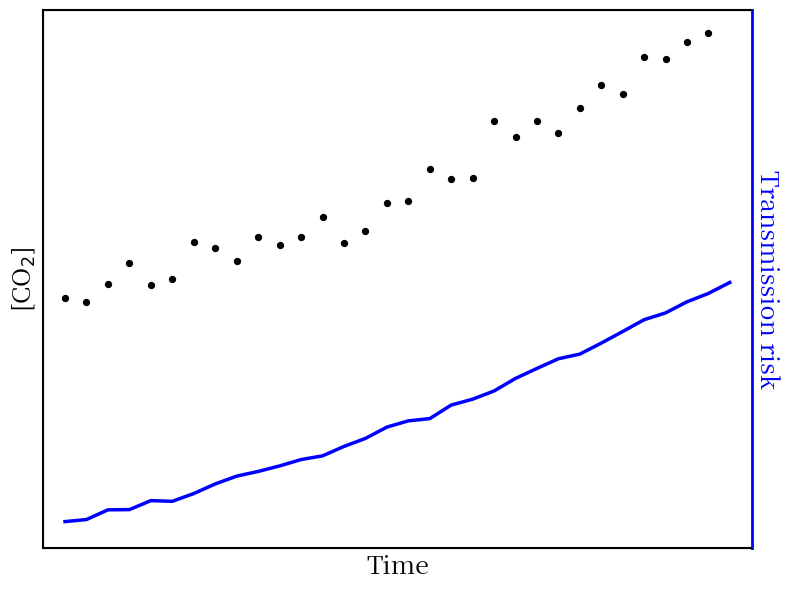

What are all the series names shown in the legend?

Transmission risk, [CO$_2$]